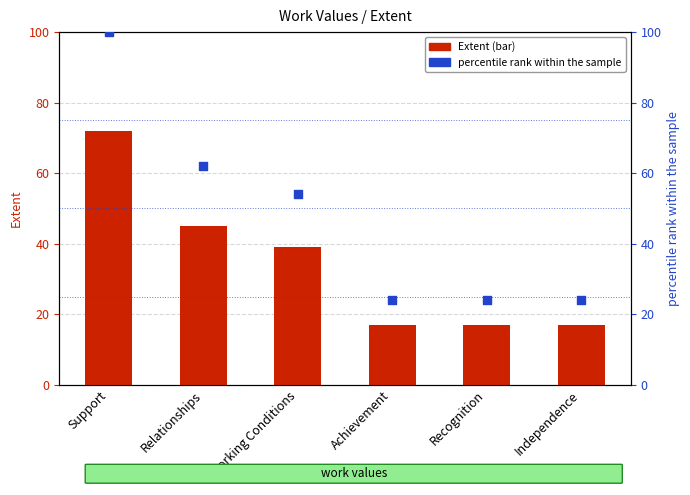

Is the value of Extent at Achievement greater than the value of percentile rank within the sample at Achievement?

No